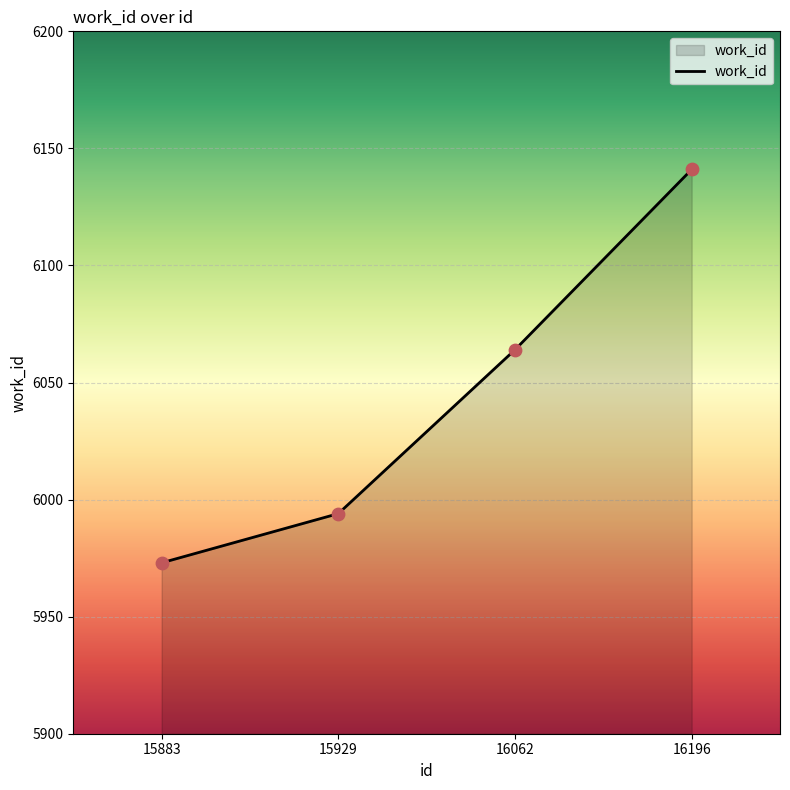

Approximately how many times larger is the value at 16062 compared to 16196?

1.0